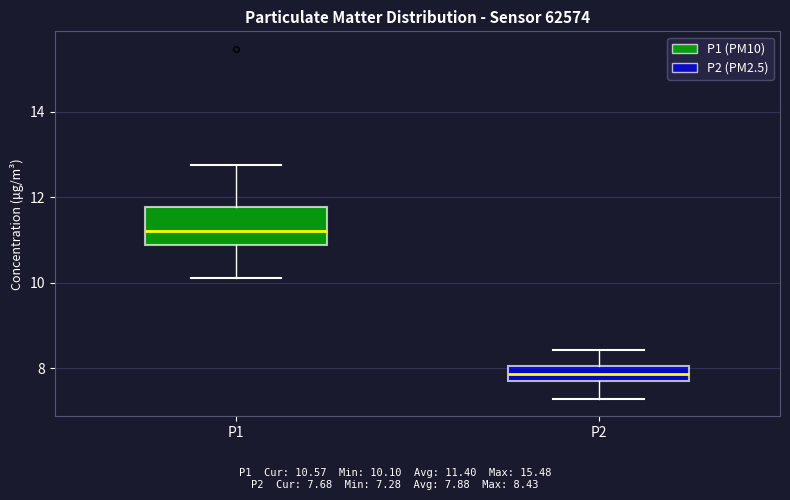

Reading left to right, read every box against the y-axis: the position of its median line, the range the box covers, and the ends of its whiskers. The values are not printed on the chart, so give them approximately, as read against the axis.

P1: median 11.2, box 10.8 to 11.8, whiskers 10.2 to 12.8
P2: median 7.8, box 7.6 to 8.0, whiskers 7.2 to 8.4